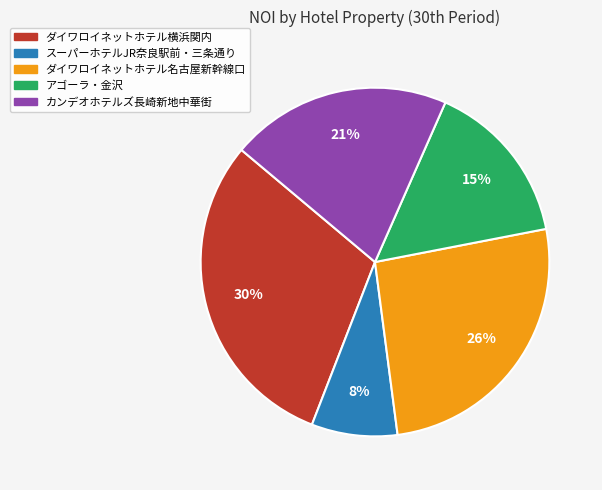

Is the sum of ダイワロイネットホテル名古屋新幹線口 and ダイワロイネットホテル横浜関内 greater than half?

Yes